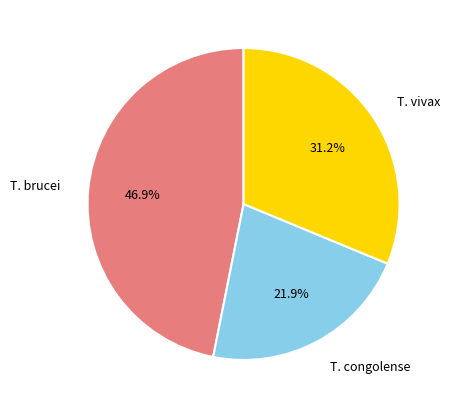

To the nearest percent, what is the difference between the largest and smallest slice percentages?

25%